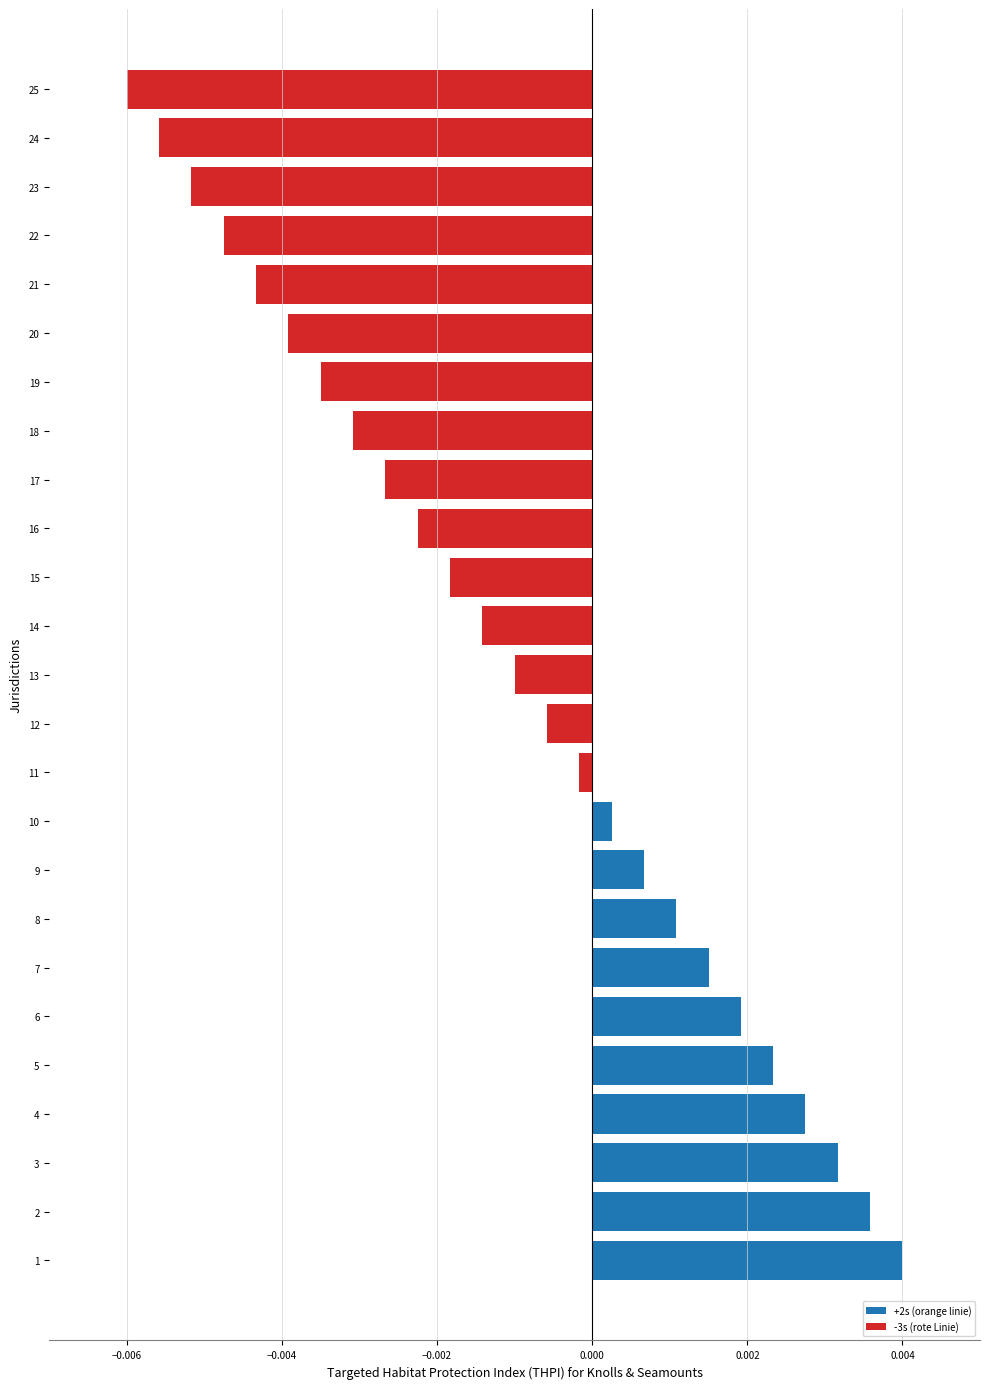

At which category does the chart reach its minimum across all series?

25